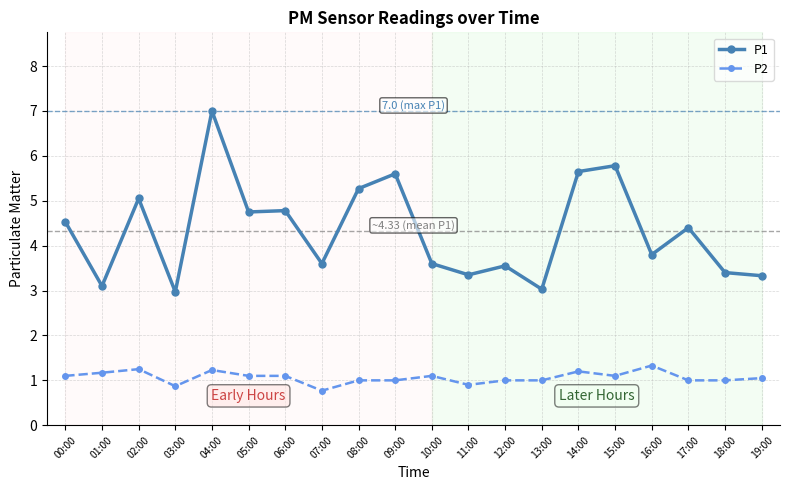

Where is the first local minimum for P2?

03:00